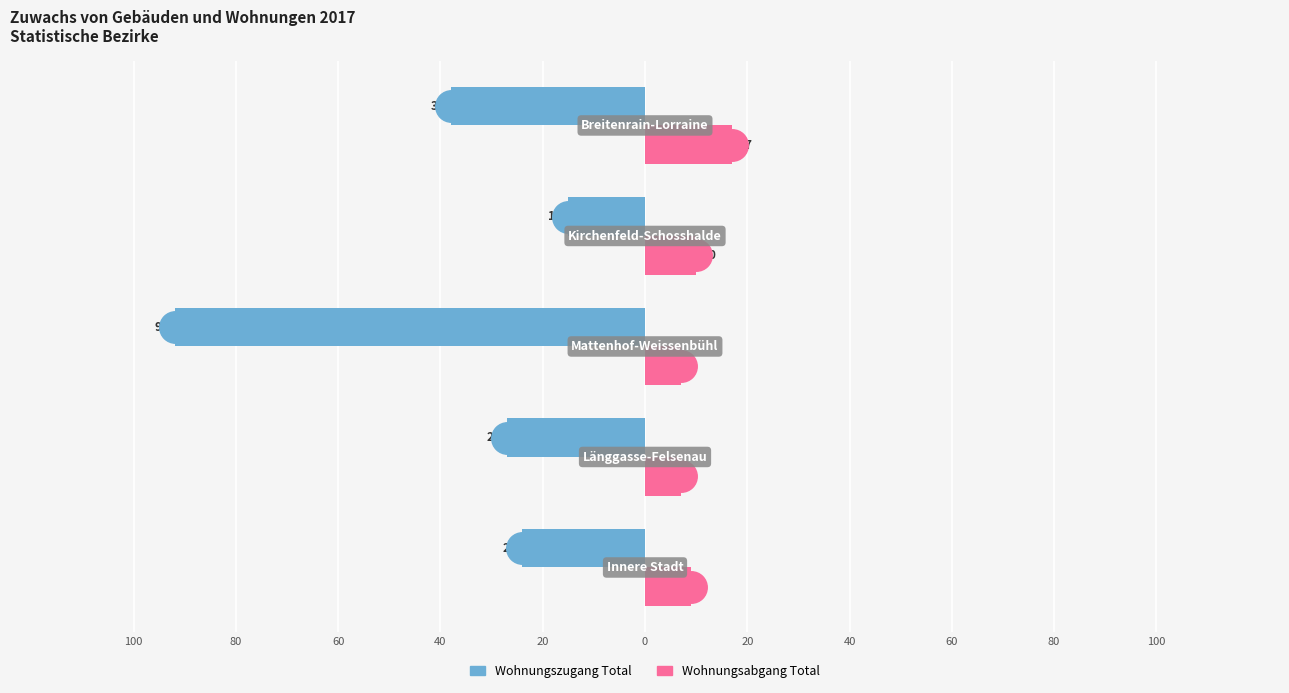

Reading right to left, what are all the values shown in this chart?

Wohnungszugang Total: -38	-15	-92	-27	-24
Wohnungsabgang Total: 17	10	7	7	9